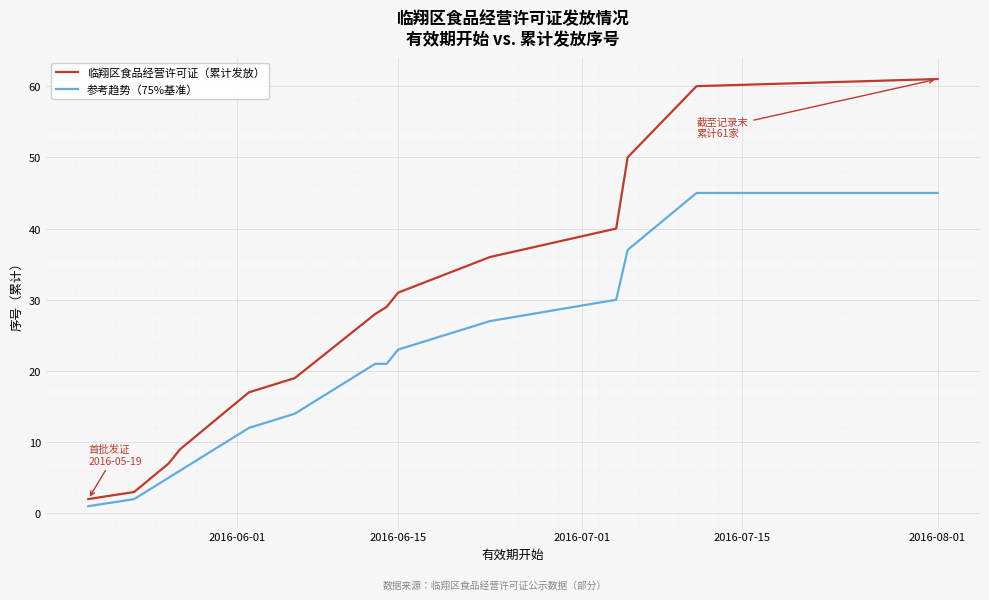

What is the average value of the 临翔区食品经营许可证（累计发放） series?

28